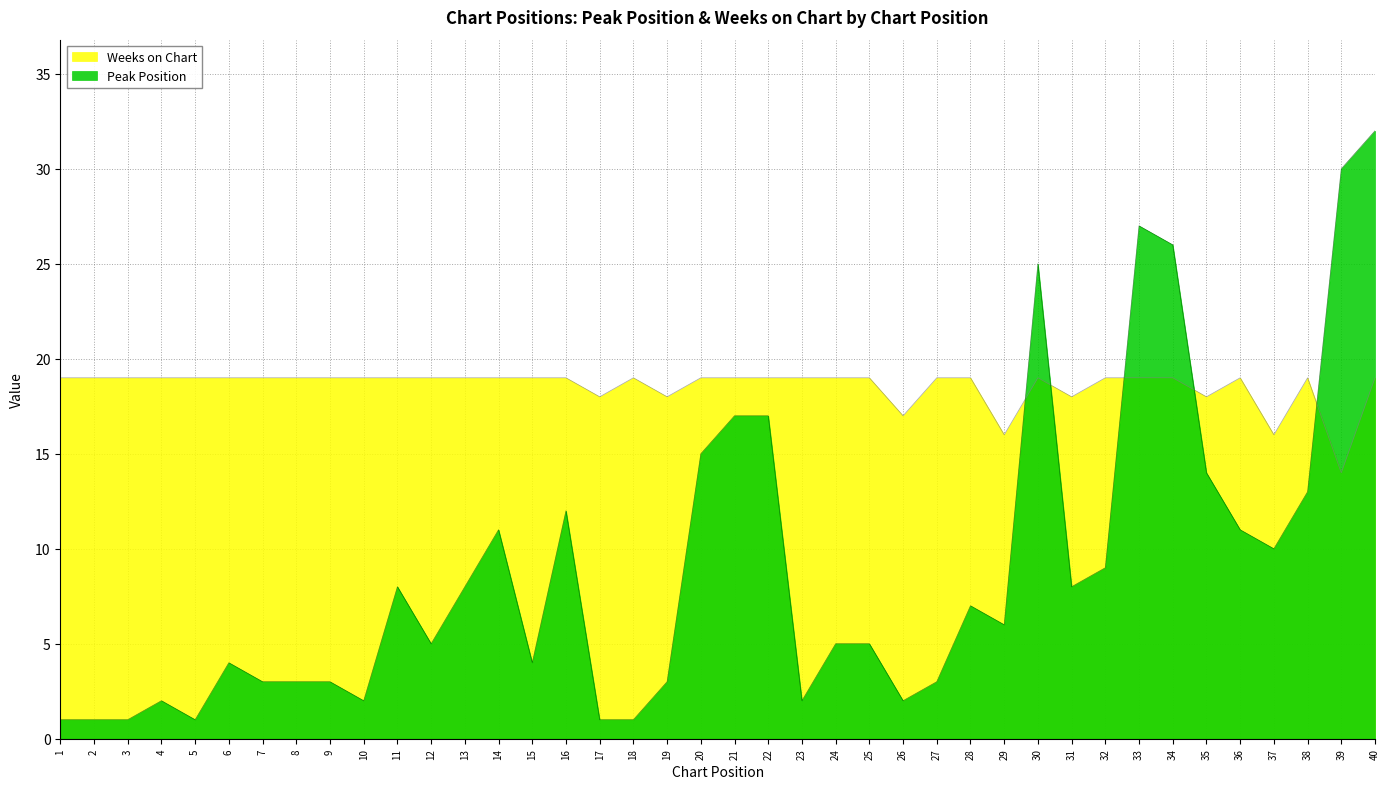

Between which two adjacent categories do Peak Position and Weeks on Chart first intersect?

29 and 30